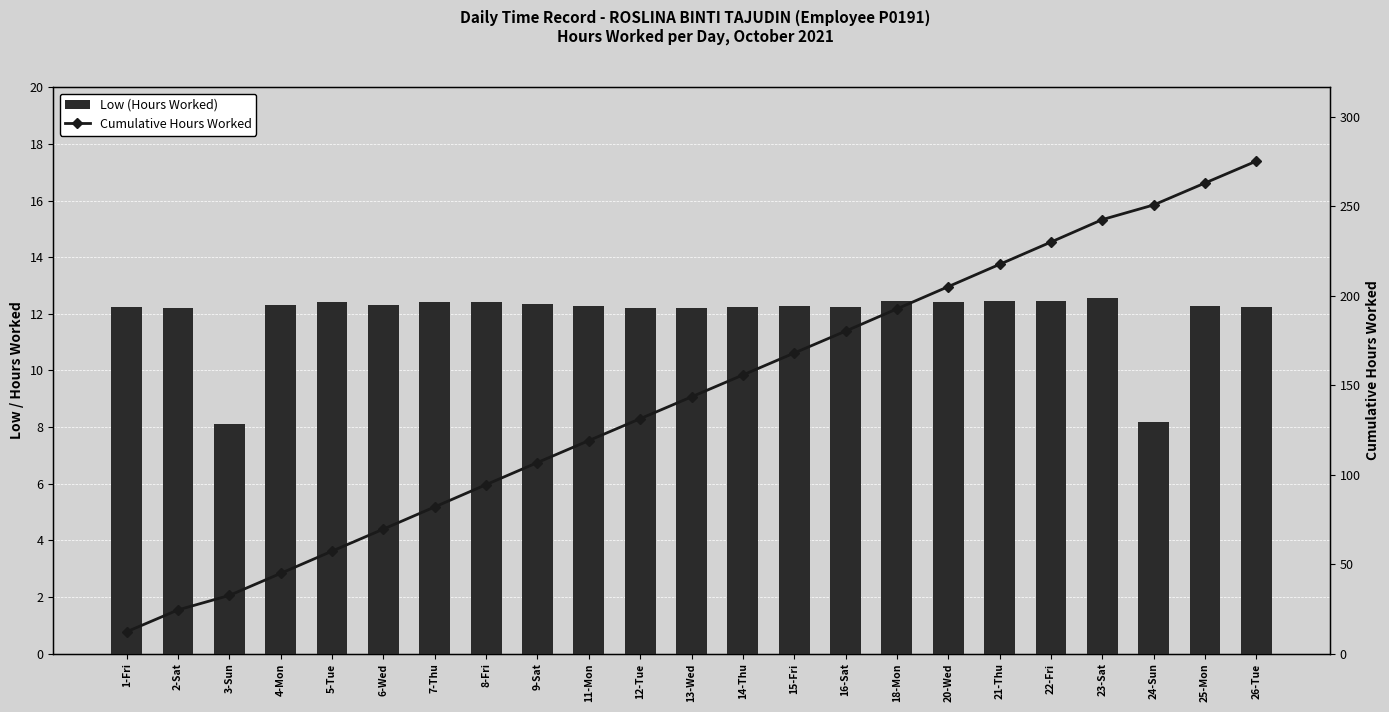

How many groups of bars are there?

23